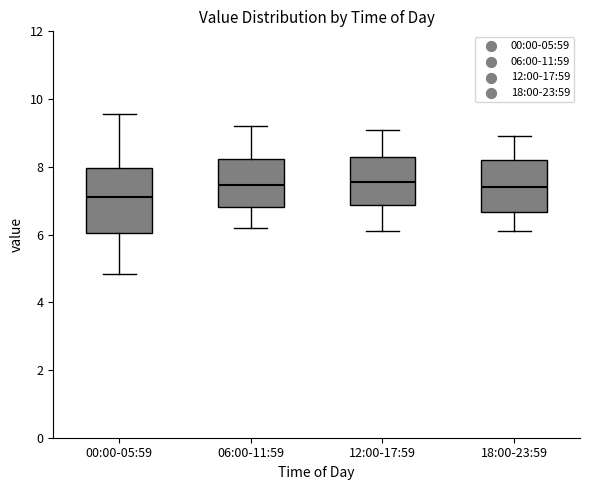

Reading left to right, transcribe this box plot: for each box, give where its median line is, the range the box spans, and where its two whiskers end, as read against the y-axis. The values are not printed on the chart, so give them approximately, as read against the axis.

00:00-05:59: median 7.2, box 6.0 to 8.0, whiskers 4.8 to 9.6
06:00-11:59: median 7.4, box 6.8 to 8.2, whiskers 6.2 to 9.2
12:00-17:59: median 7.6, box 6.8 to 8.4, whiskers 6.2 to 9.2
18:00-23:59: median 7.4, box 6.6 to 8.2, whiskers 6.2 to 9.0